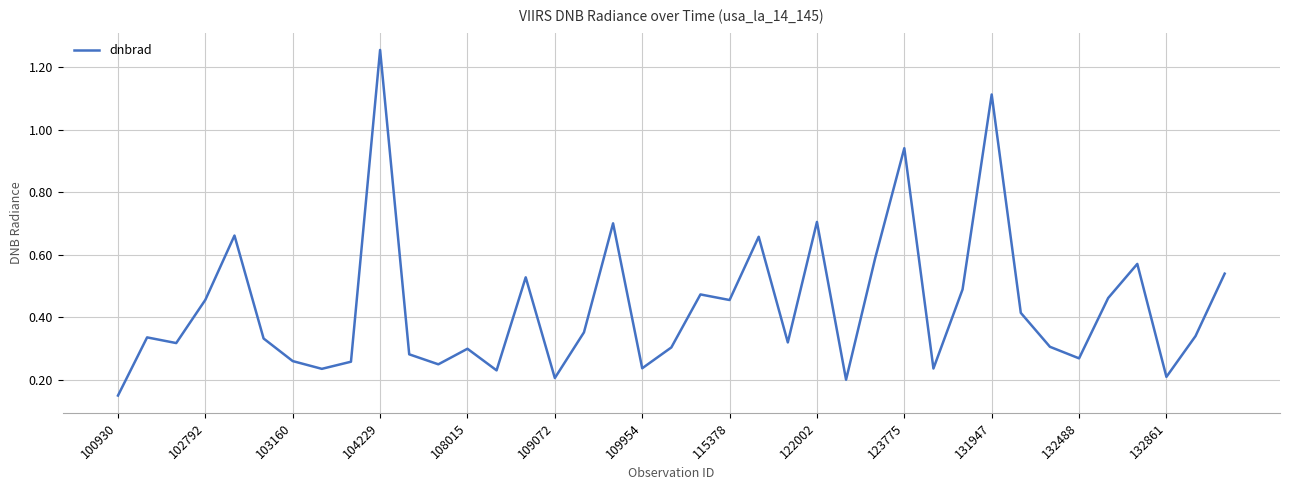

Is it true that the value at 132861 is 0.3?

False